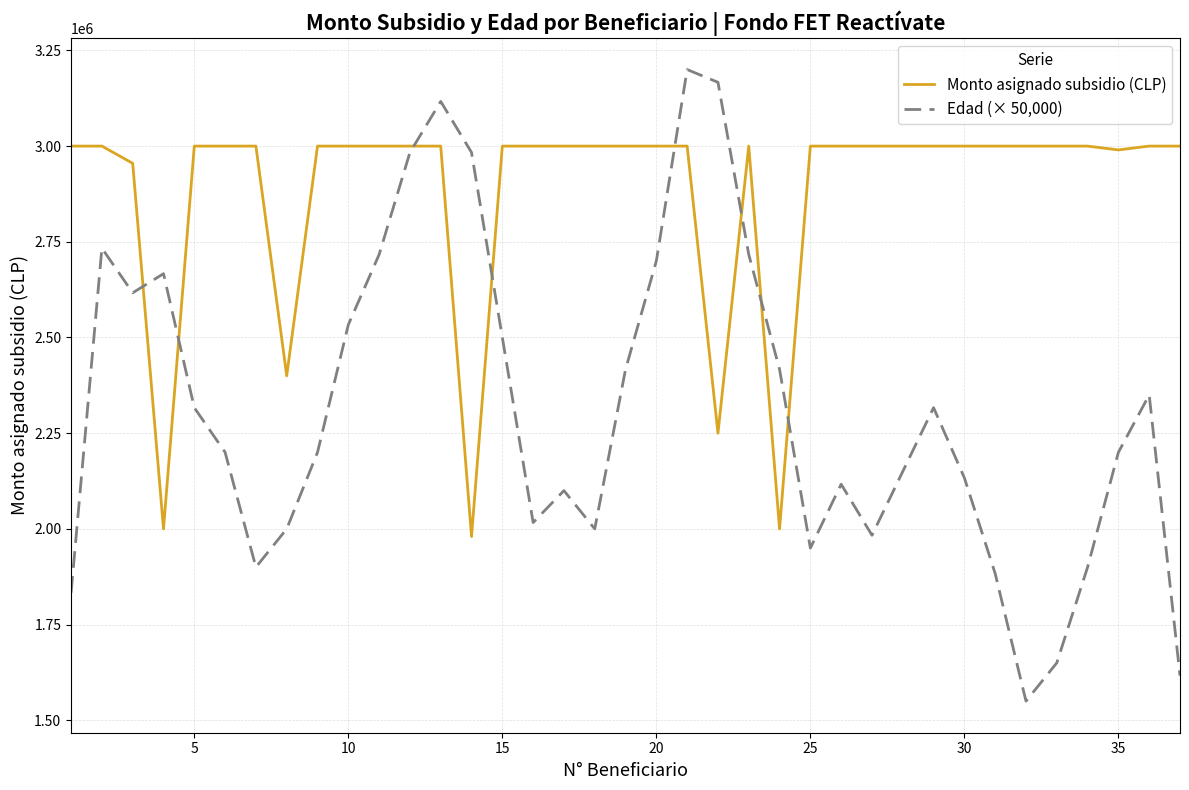

In Edad (× 50,000), how many points are higher than both neighbors (excluding endpoints)?

8